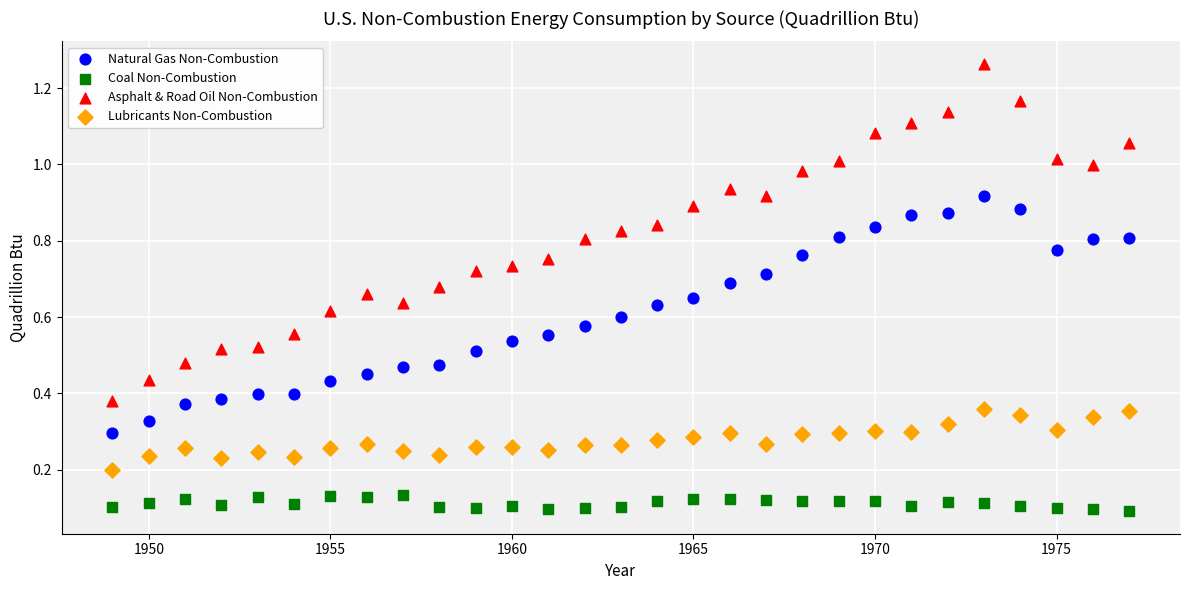

Which series reaches the maximum Y coordinate?

Asphalt & Road Oil Non-Combustion